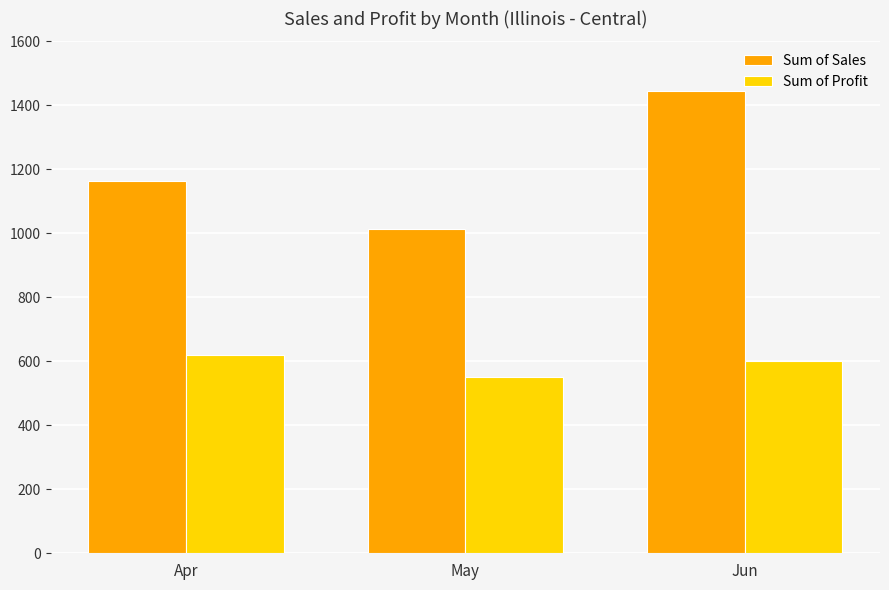

Count the number of data series in this chart.

2